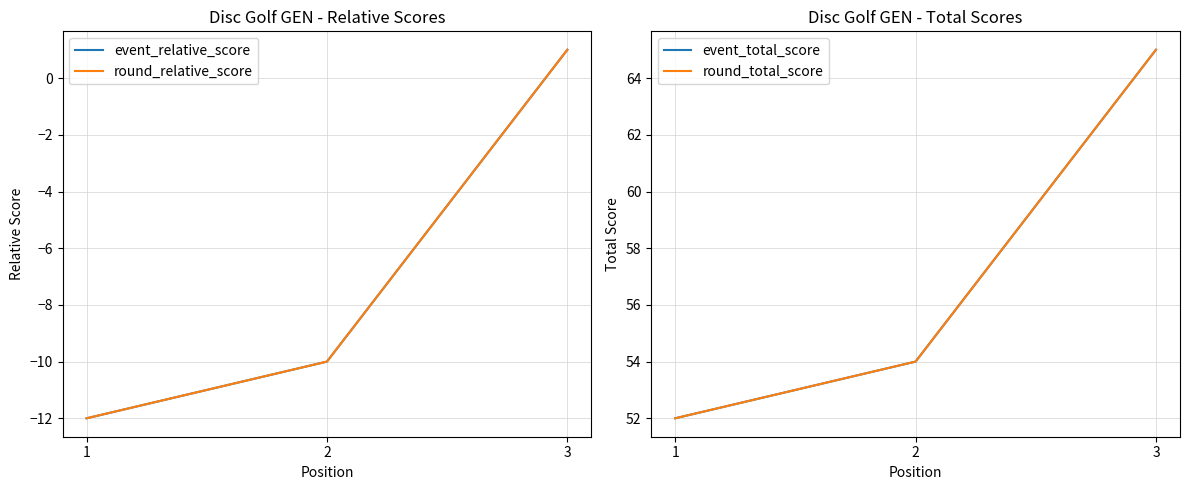

List the series in order of their peak value, highest first.

event_total_score, round_total_score, event_relative_score, round_relative_score